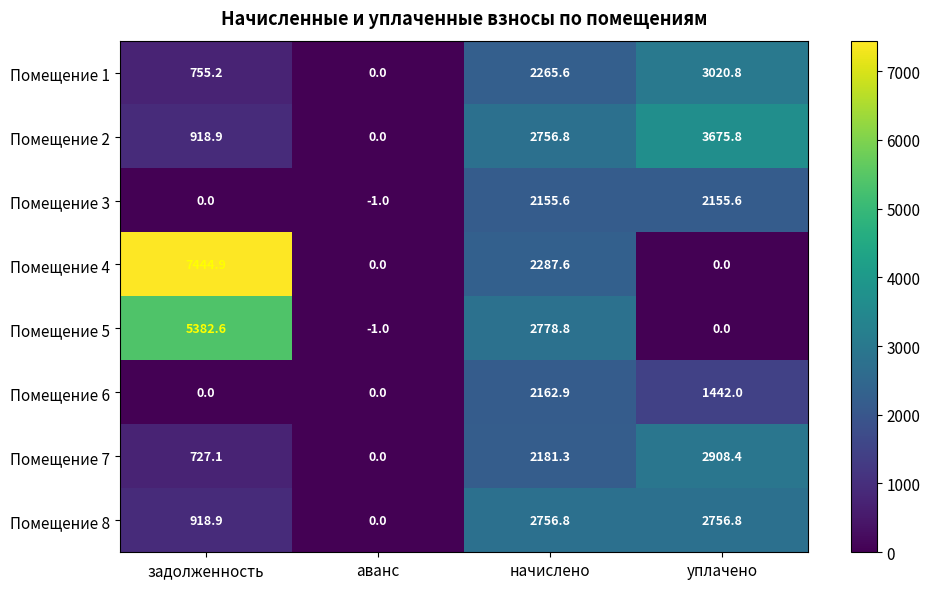

Which series has the widest spread of values?

Помещение 4